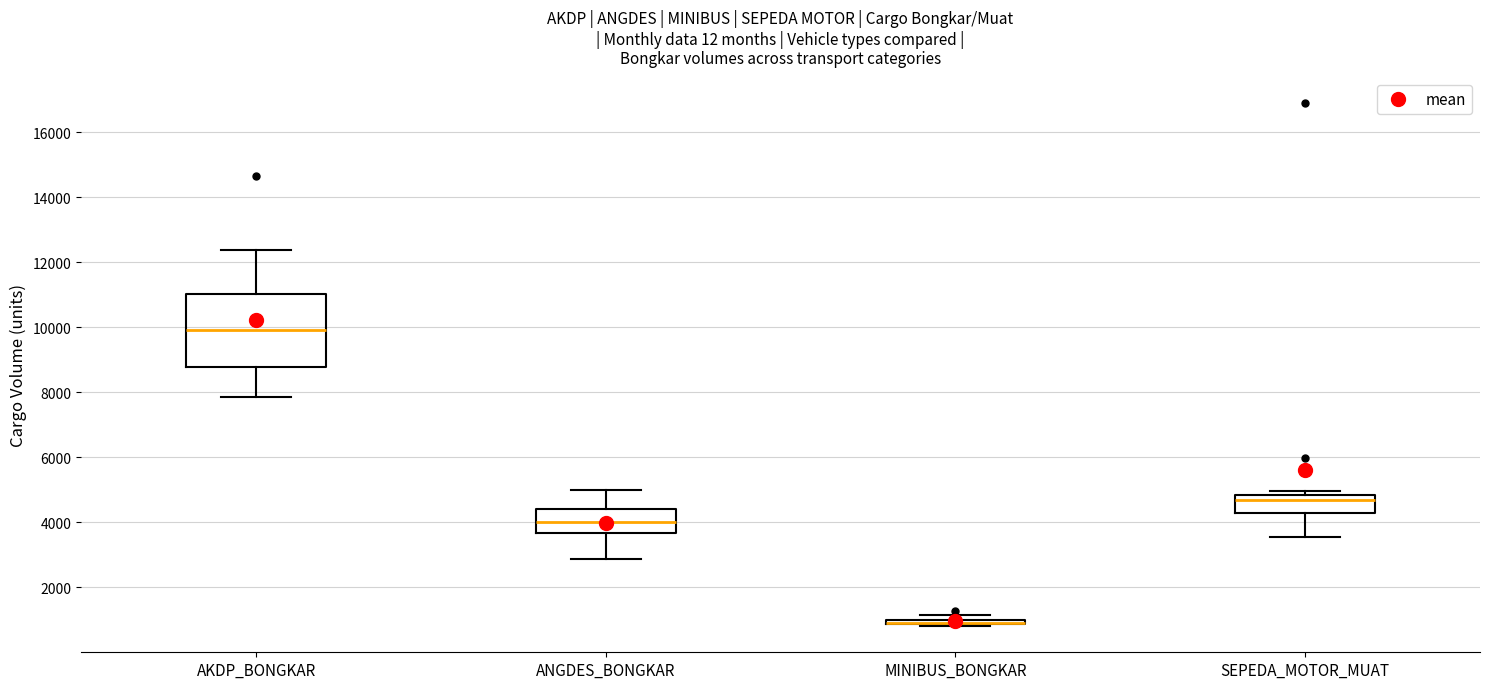

Where is the lower edge of the box for AKDP_BONGKAR on the y-axis? The values are not printed on the chart, so give them approximately, as read against the axis.

8800